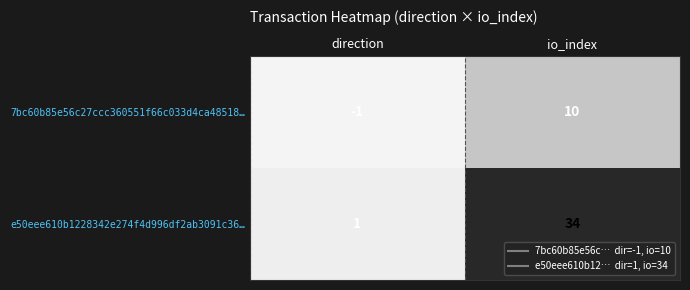

What is the sum of all e50eee610b1228342e274f4d996df2ab3091c36… values?

35